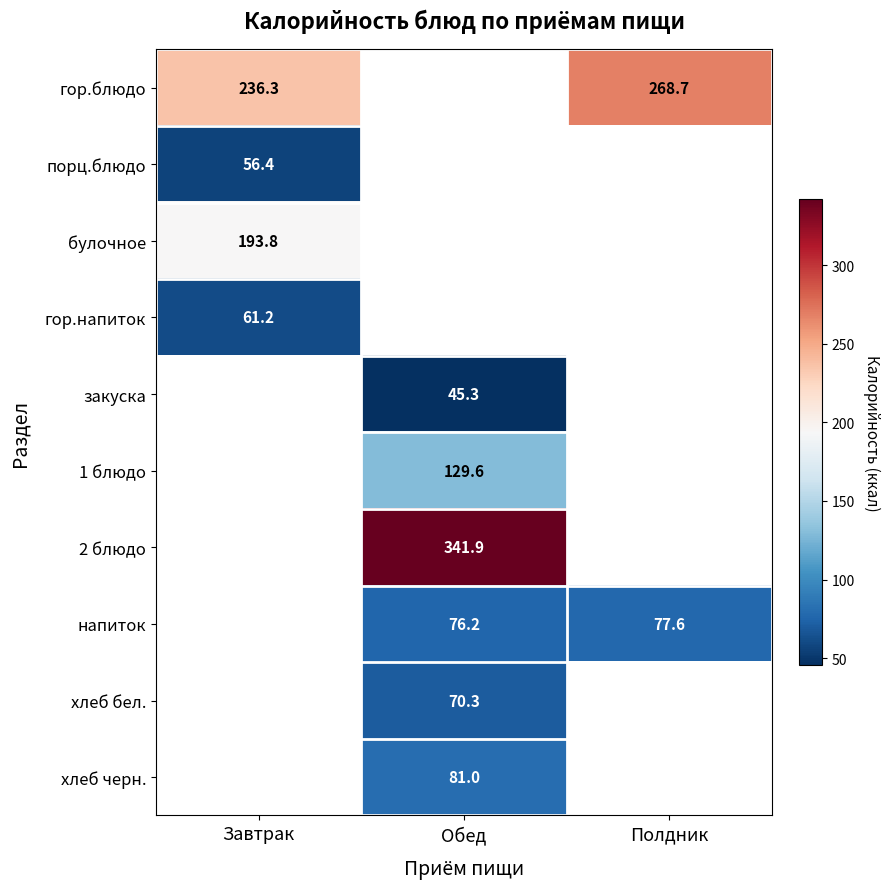

What is the smallest value displayed?

45.3